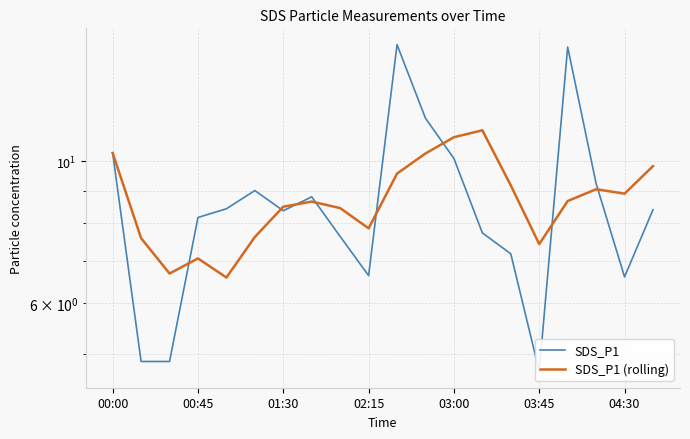

How many data points in SDS_P1 (rolling) are less than 8?

7